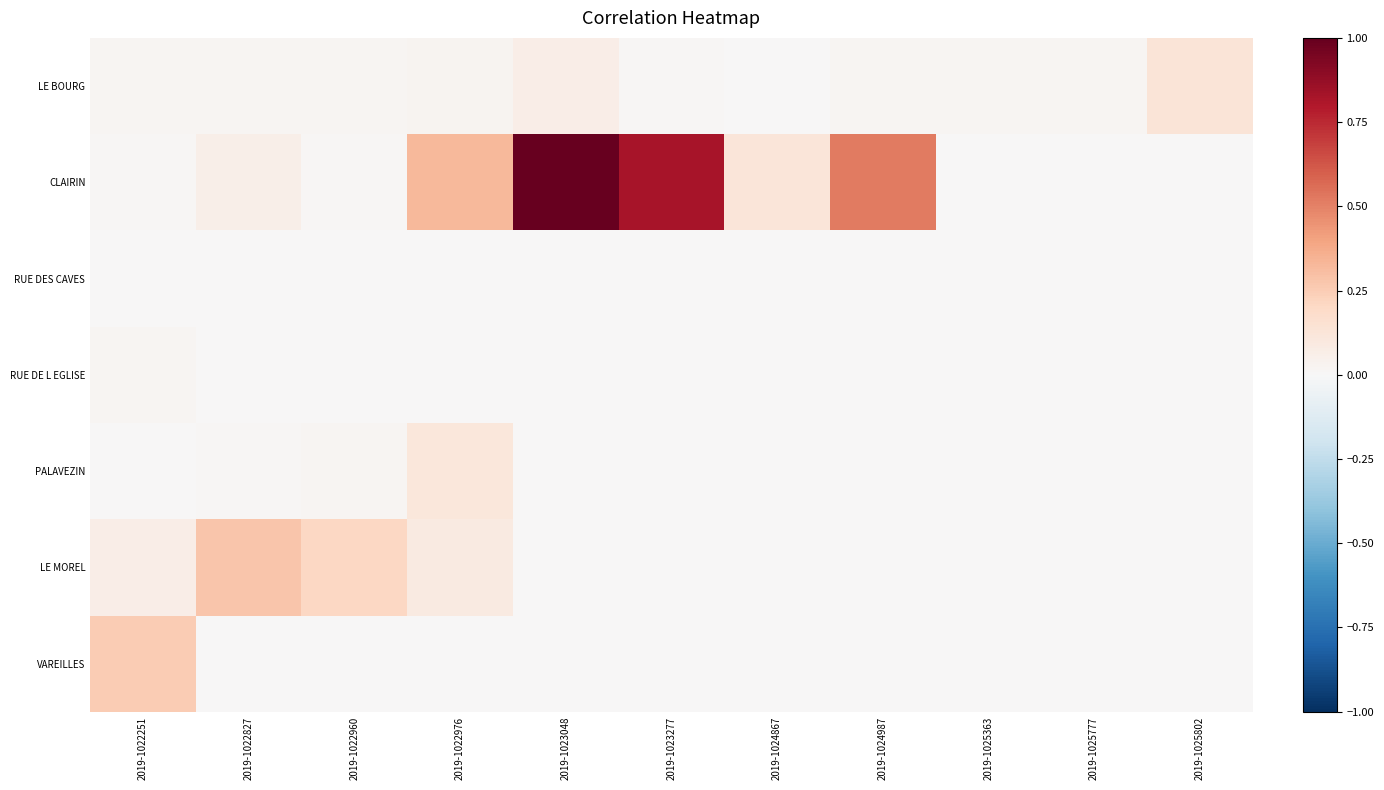

Which series has the largest total across all categories?

CLAIRIN